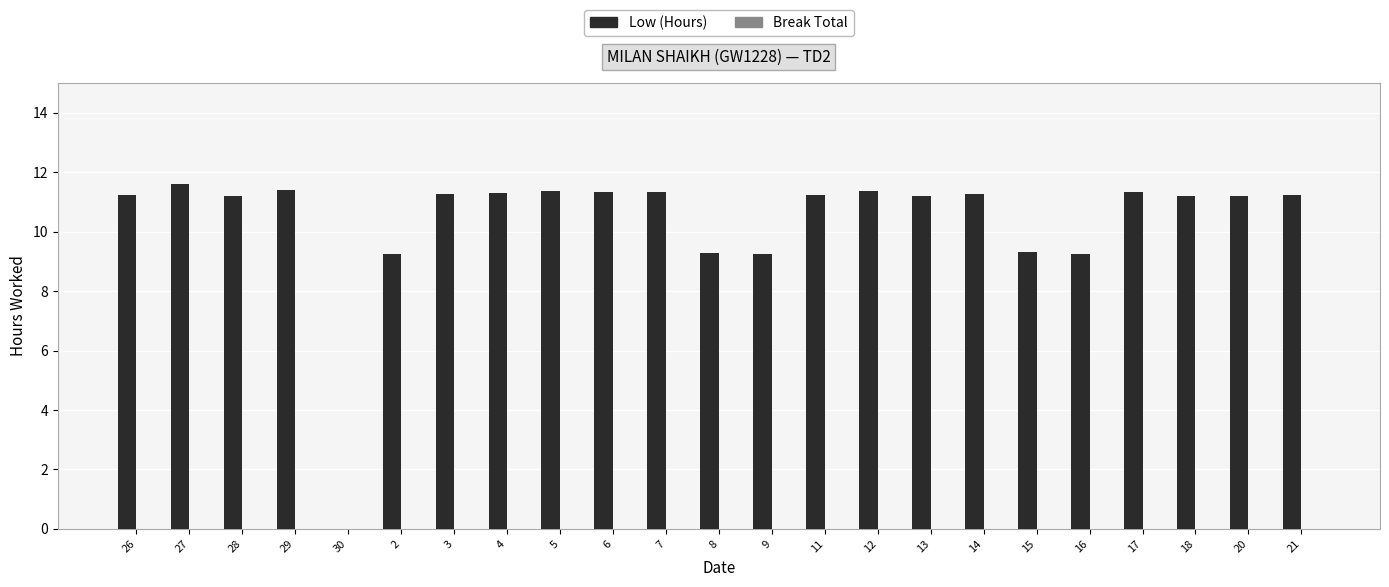

At which label does the data first exceed 11?

26